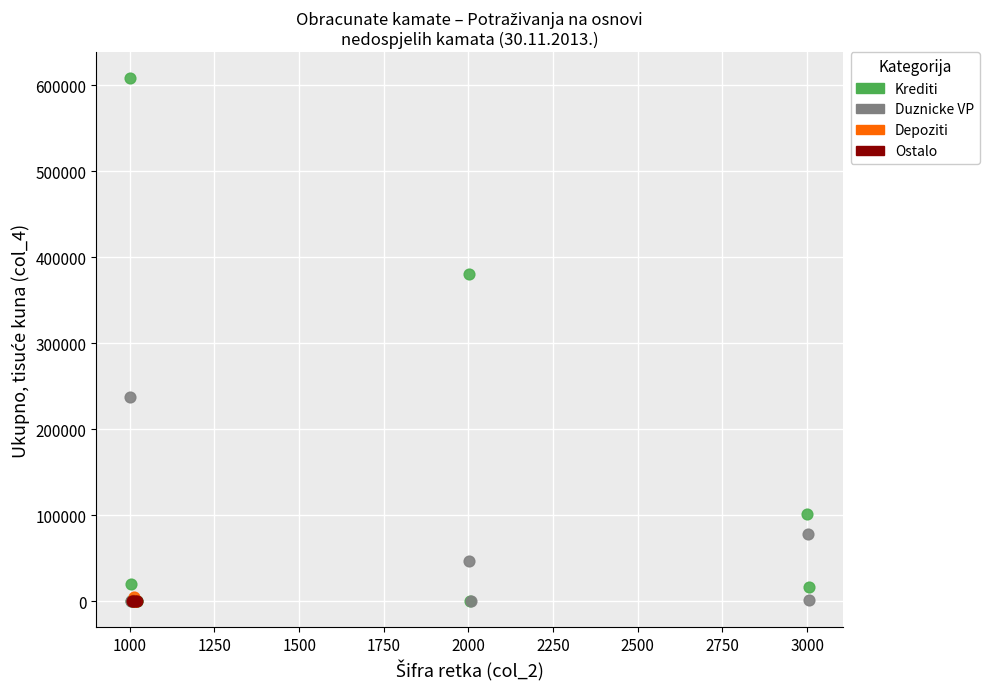

Which series contains the highest Y value?

Krediti